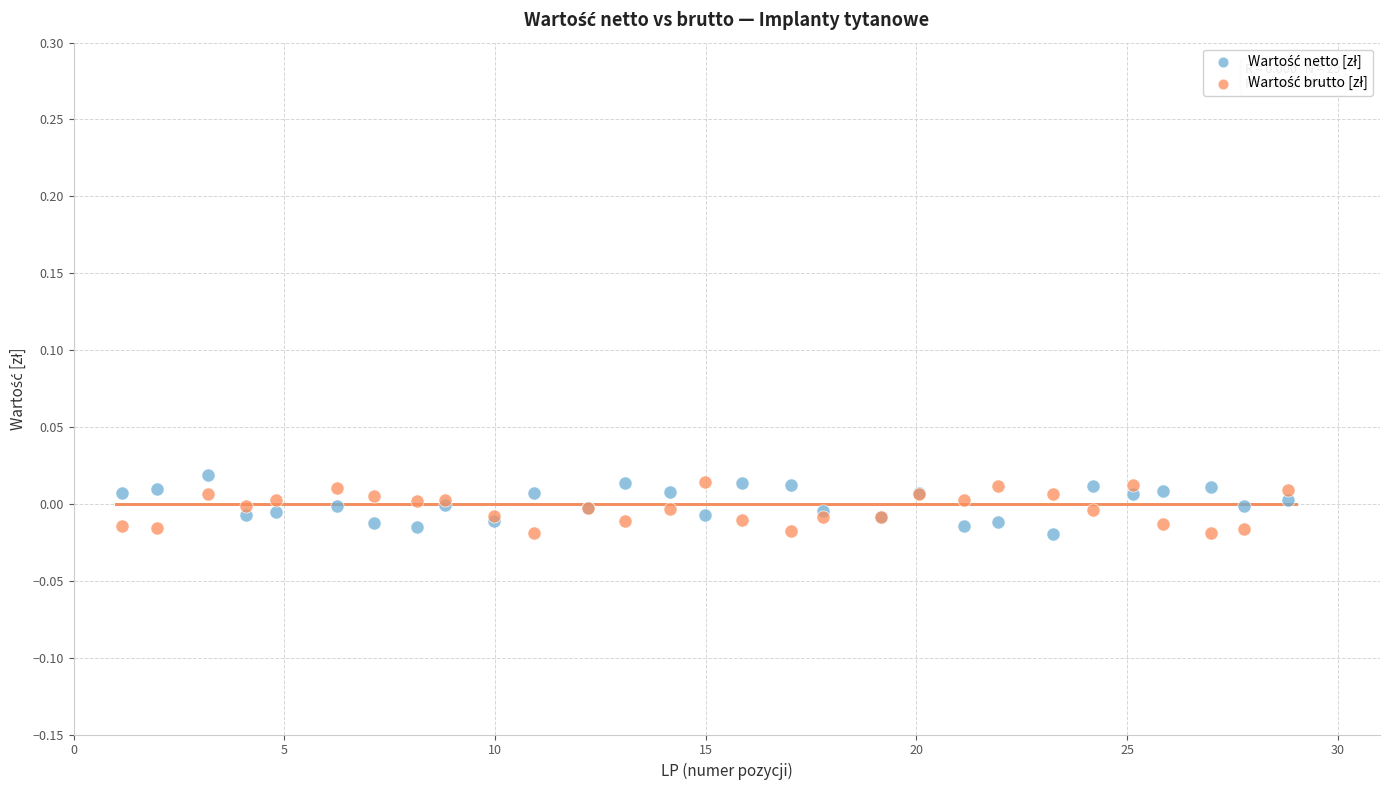

What is the X range (max minus min) for the scatter plot?

27.7